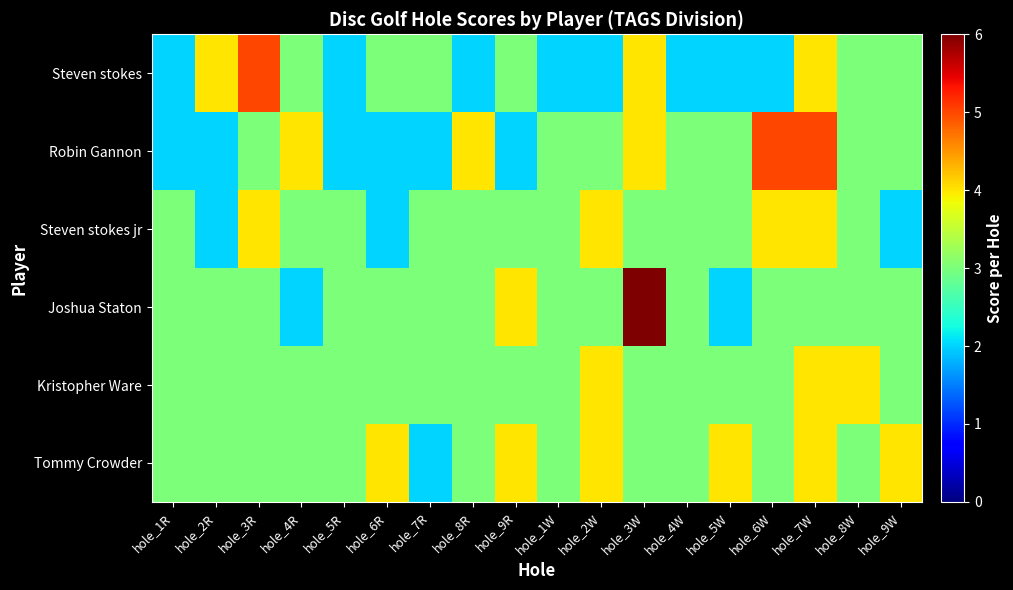

Reading left to right, transcribe all the data shown in this chart.

Steven stokes: hole_1R=2	hole_2R=4	hole_3R=5	hole_4R=3	hole_5R=2	hole_6R=3	hole_7R=3	hole_8R=2	hole_9R=3	hole_1W=2	hole_2W=2	hole_3W=4	hole_4W=2	hole_5W=2	hole_6W=2	hole_7W=4	hole_8W=3	hole_9W=3
Robin Gannon: hole_1R=2	hole_2R=2	hole_3R=3	hole_4R=4	hole_5R=2	hole_6R=2	hole_7R=2	hole_8R=4	hole_9R=2	hole_1W=3	hole_2W=3	hole_3W=4	hole_4W=3	hole_5W=3	hole_6W=5	hole_7W=5	hole_8W=3	hole_9W=3
Steven stokes jr: hole_1R=3	hole_2R=2	hole_3R=4	hole_4R=3	hole_5R=3	hole_6R=2	hole_7R=3	hole_8R=3	hole_9R=3	hole_1W=3	hole_2W=4	hole_3W=3	hole_4W=3	hole_5W=3	hole_6W=4	hole_7W=4	hole_8W=3	hole_9W=2
Joshua Staton: hole_1R=3	hole_2R=3	hole_3R=3	hole_4R=2	hole_5R=3	hole_6R=3	hole_7R=3	hole_8R=3	hole_9R=4	hole_1W=3	hole_2W=3	hole_3W=6	hole_4W=3	hole_5W=2	hole_6W=3	hole_7W=3	hole_8W=3	hole_9W=3
Kristopher Ware: hole_1R=3	hole_2R=3	hole_3R=3	hole_4R=3	hole_5R=3	hole_6R=3	hole_7R=3	hole_8R=3	hole_9R=3	hole_1W=3	hole_2W=4	hole_3W=3	hole_4W=3	hole_5W=3	hole_6W=3	hole_7W=4	hole_8W=4	hole_9W=3
Tommy Crowder: hole_1R=3	hole_2R=3	hole_3R=3	hole_4R=3	hole_5R=3	hole_6R=4	hole_7R=2	hole_8R=3	hole_9R=4	hole_1W=3	hole_2W=4	hole_3W=3	hole_4W=3	hole_5W=4	hole_6W=3	hole_7W=4	hole_8W=3	hole_9W=4